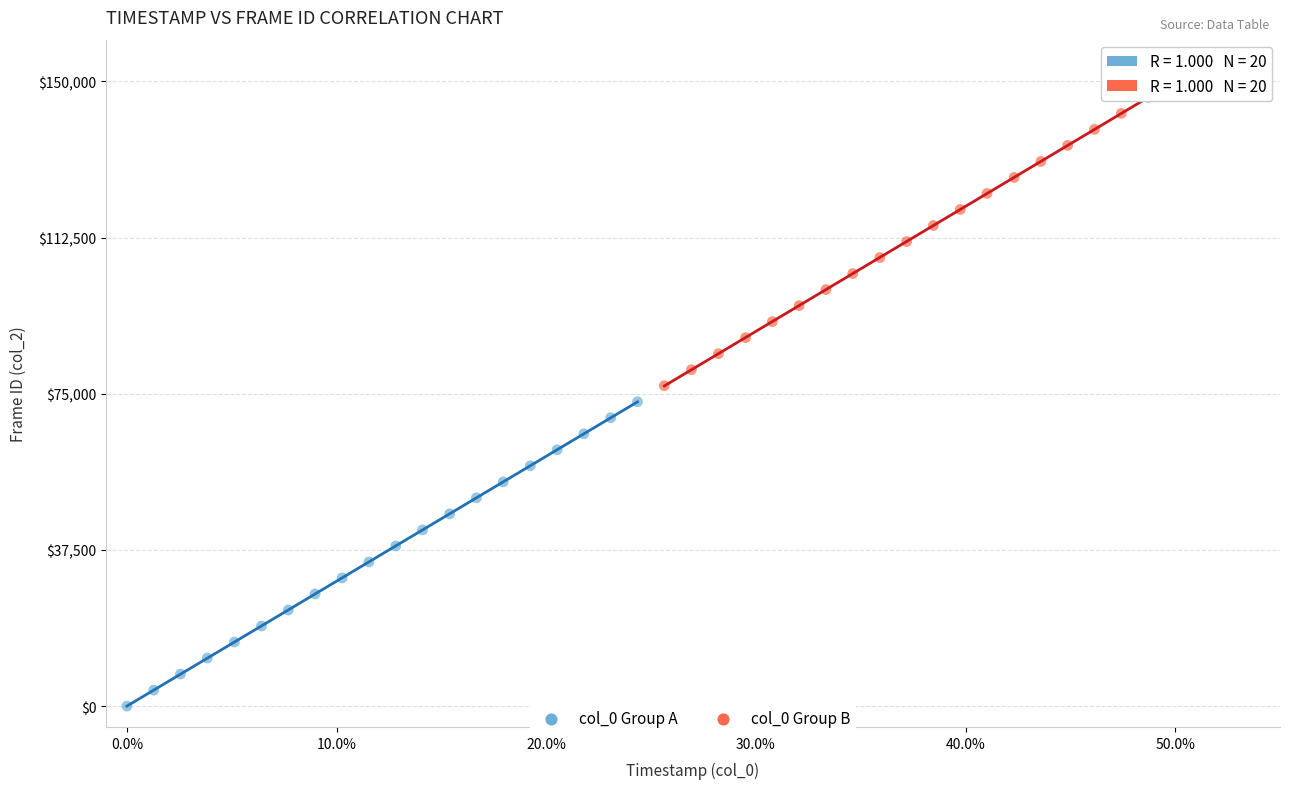

Which series contains the highest Y value?

col_0 Group B